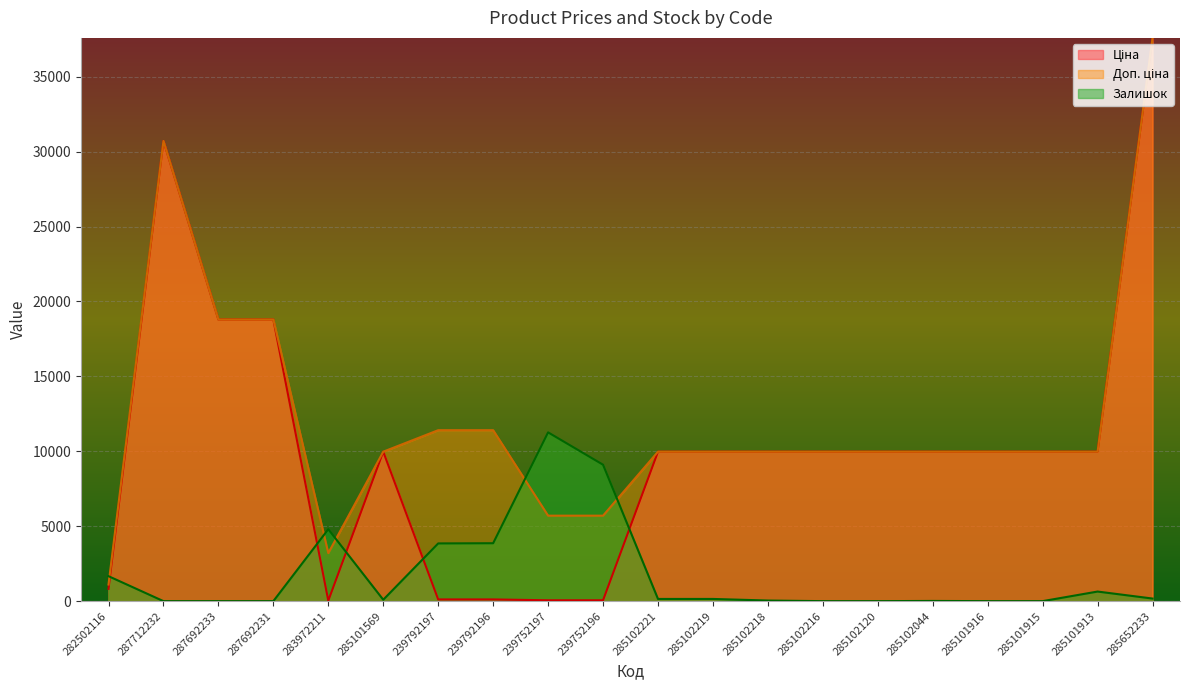

At which category does the chart reach its minimum across all series?

287712232